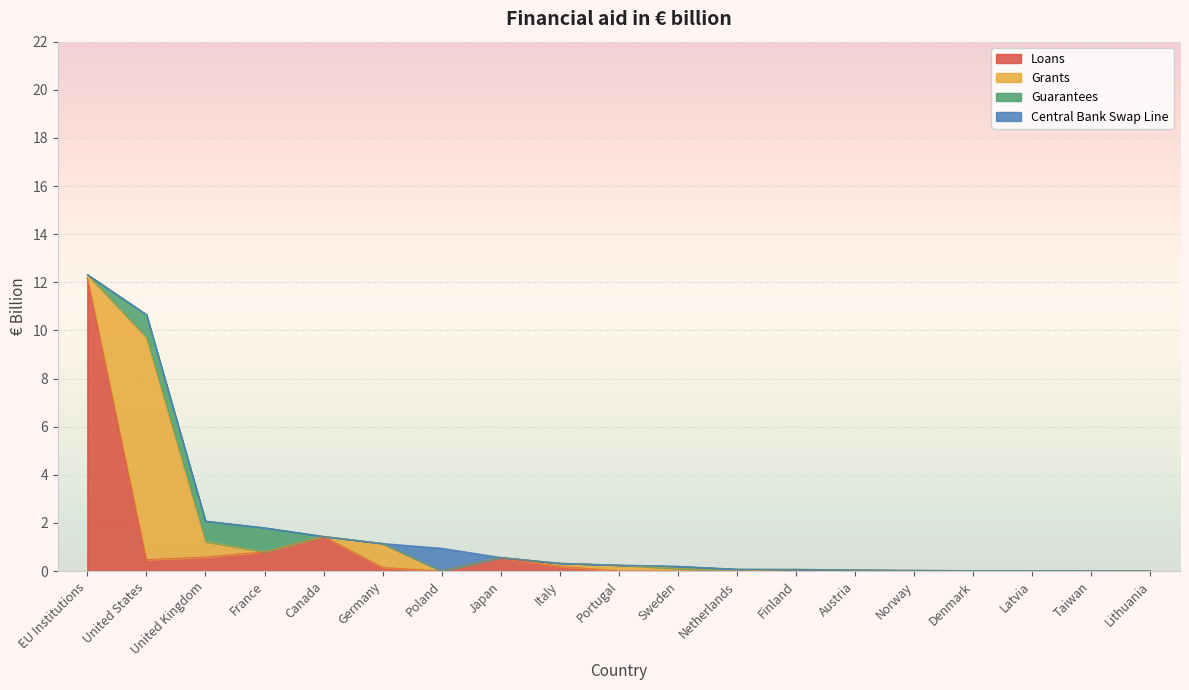

True or false: Loans has a value of 0.0 at Latvia.

True